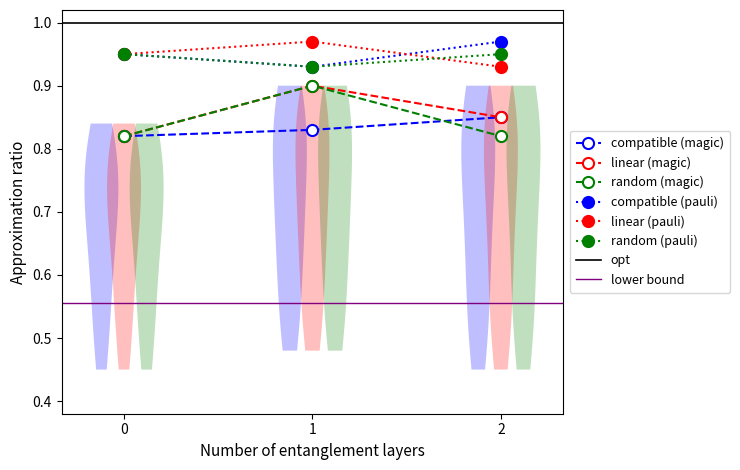

What is the smallest value displayed?

0.8